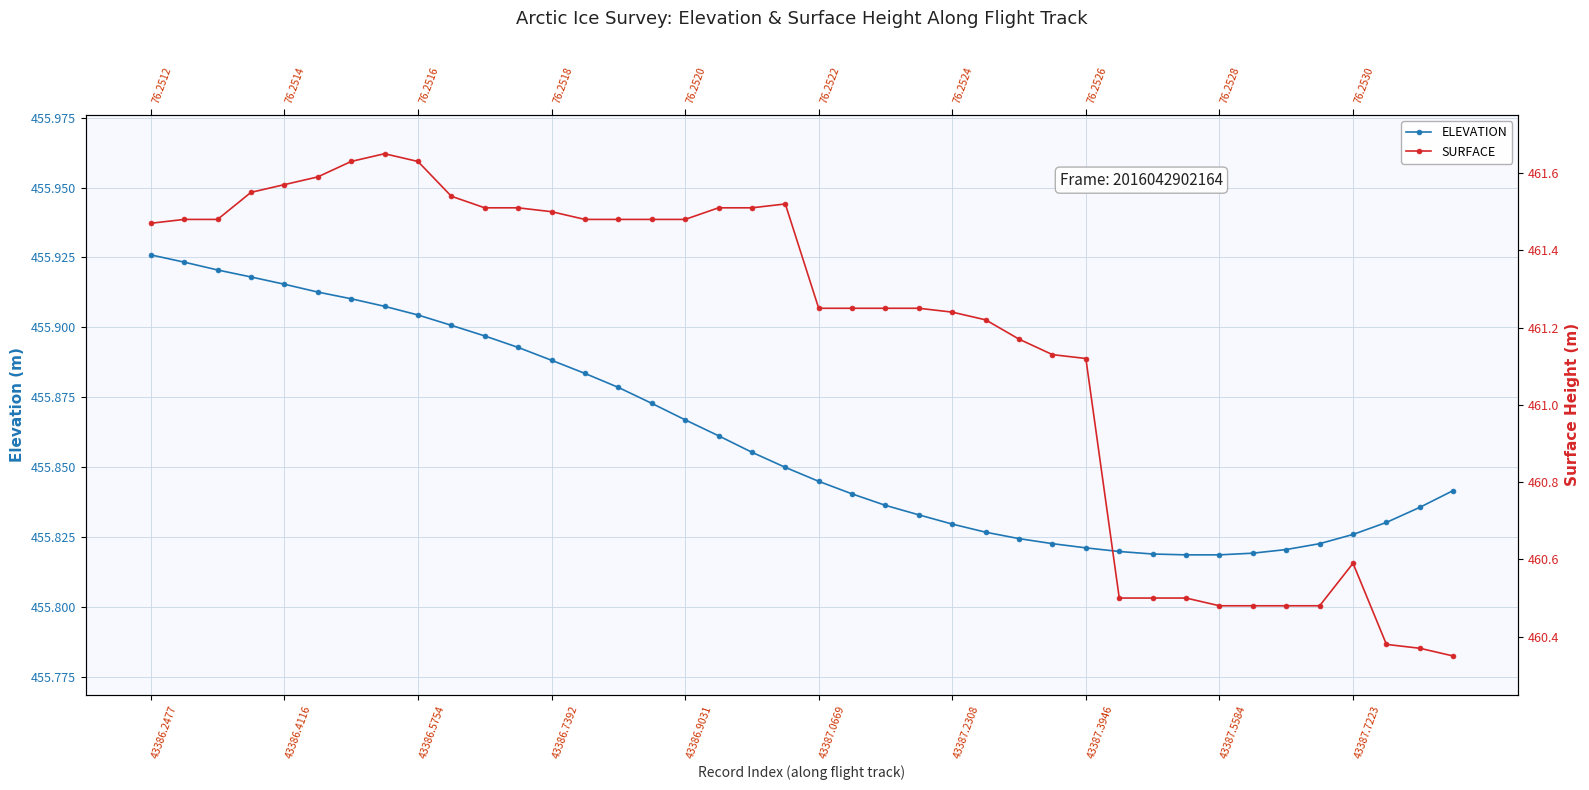

What is the value of the SURFACE point at the 21st from the left?

461.2